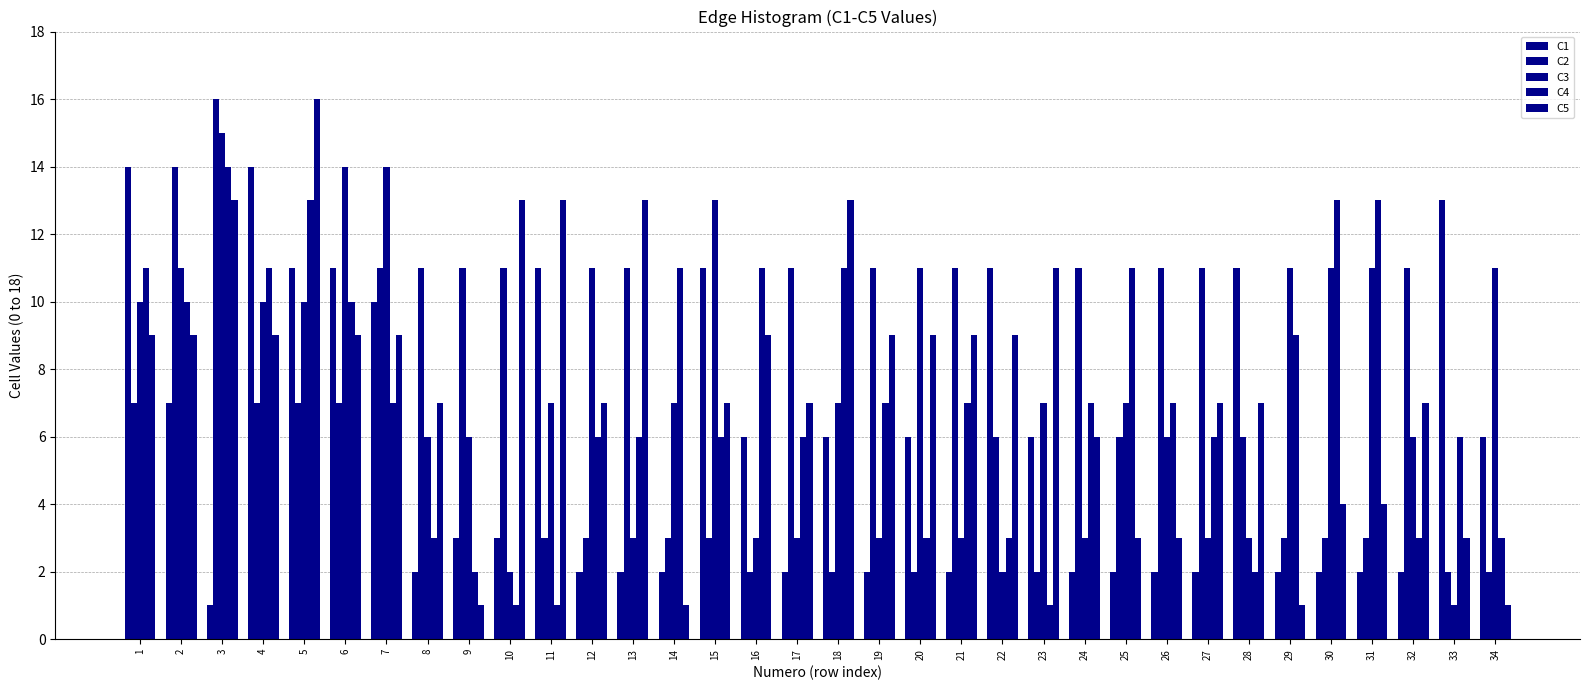

How many bars are there in each group?

5